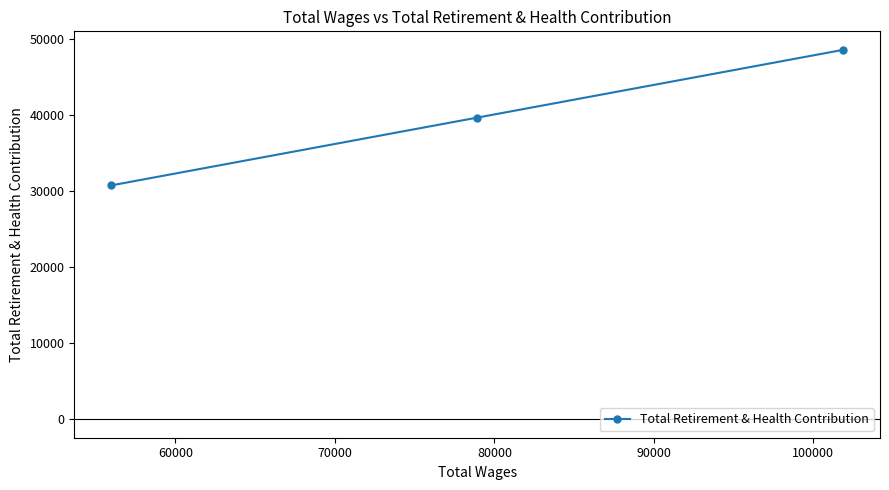

What is the value of the 2nd point from the left?

39609